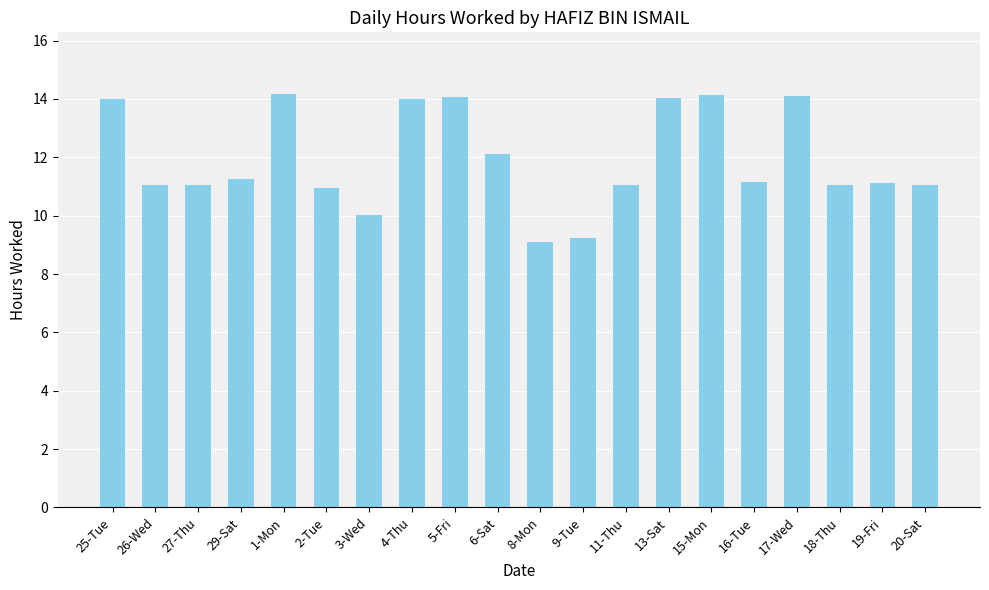

How many series are shown in this chart?

1